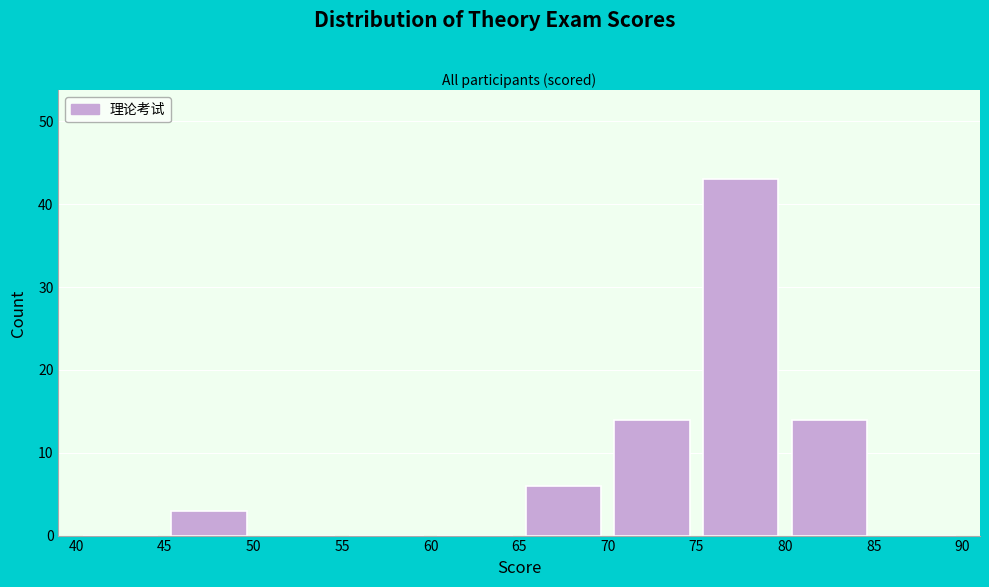

How tall is the bar that spans 45 to 50 on the x-axis? The values are not printed on the chart, so give them approximately, as read against the axis.

3